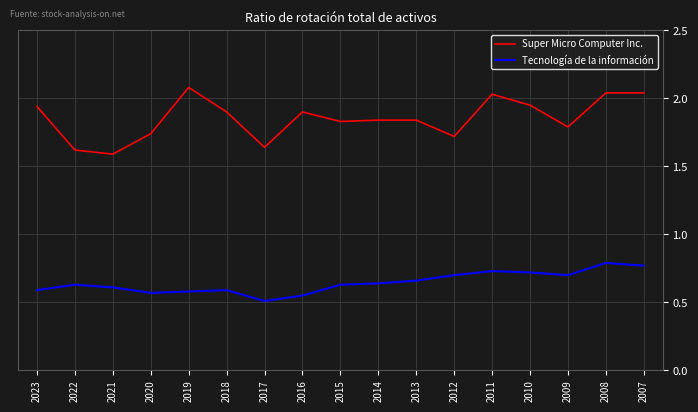

The value of Tecnología de la información at 2023 is 0.6. True or false?

True